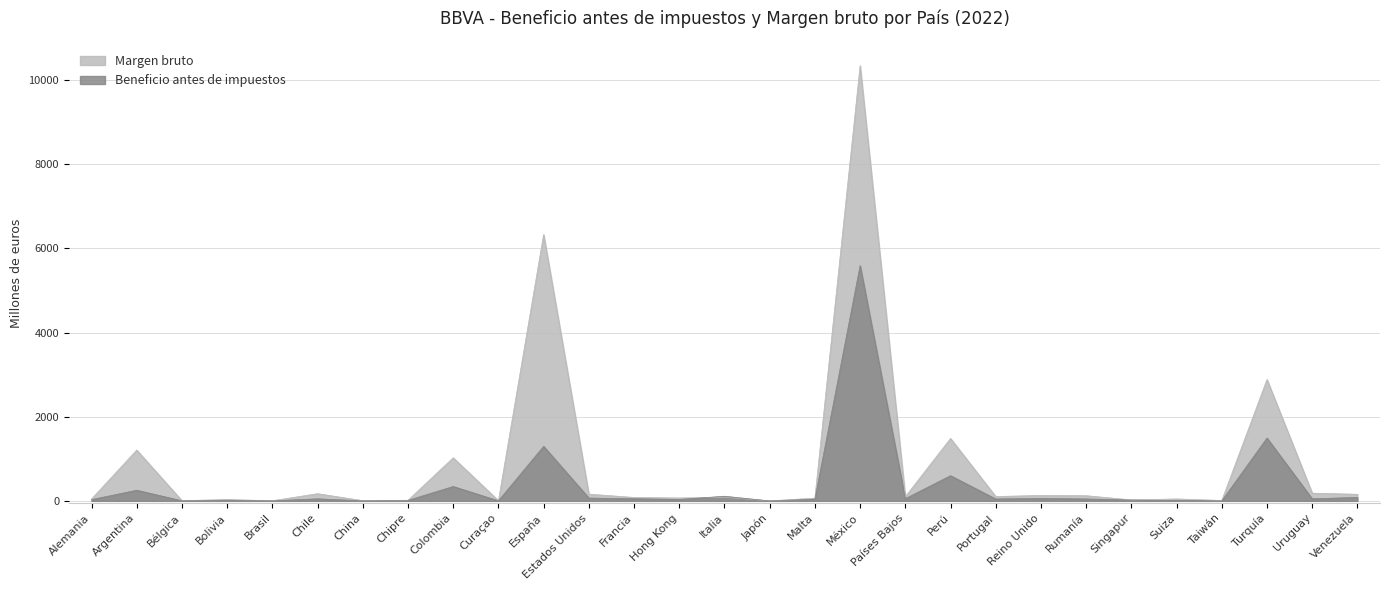

At which category does Beneficio antes de impuestos reach its first local valley?

Bélgica